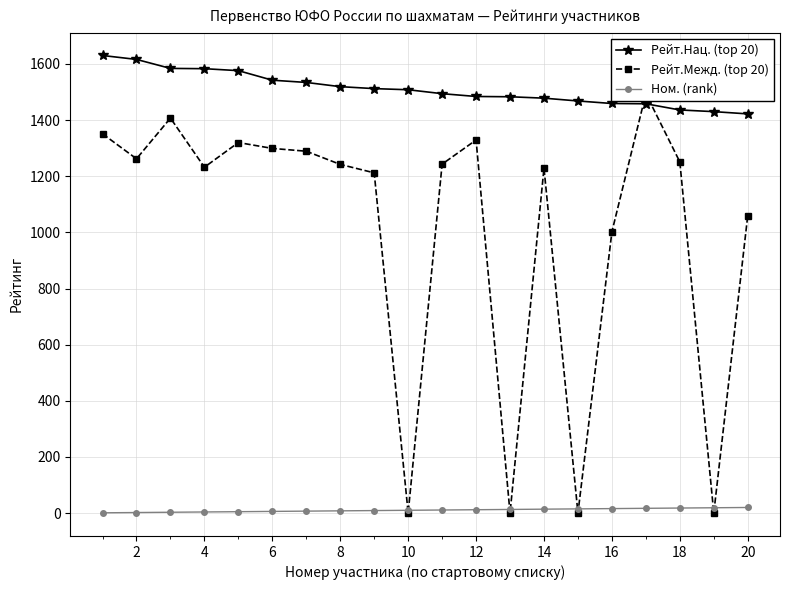

True or false: Ном. (rank) and Рейт.Нац. (top 20) cross at least once.

False